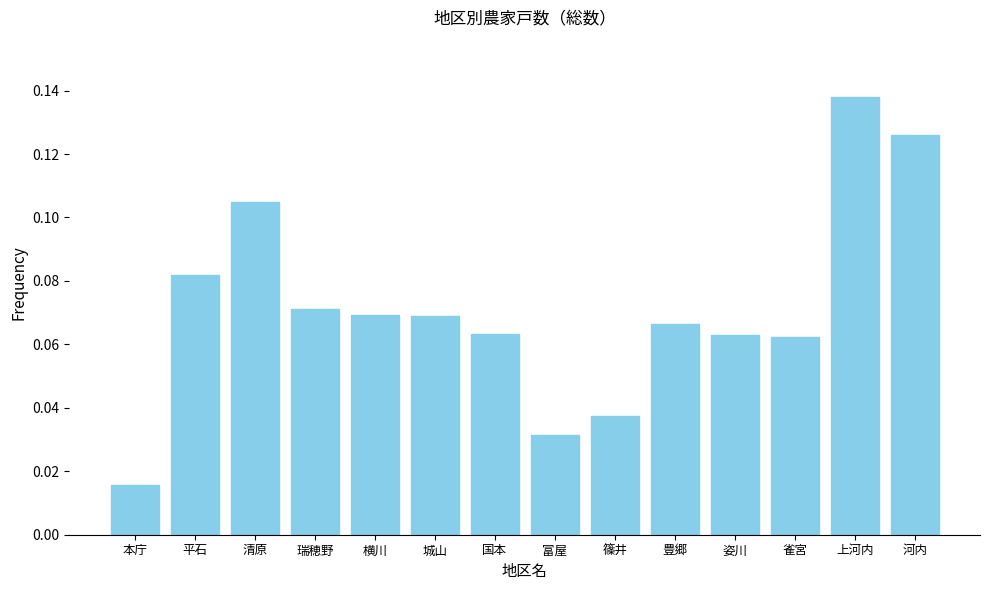

At which label is the value closest to 0?

本庁